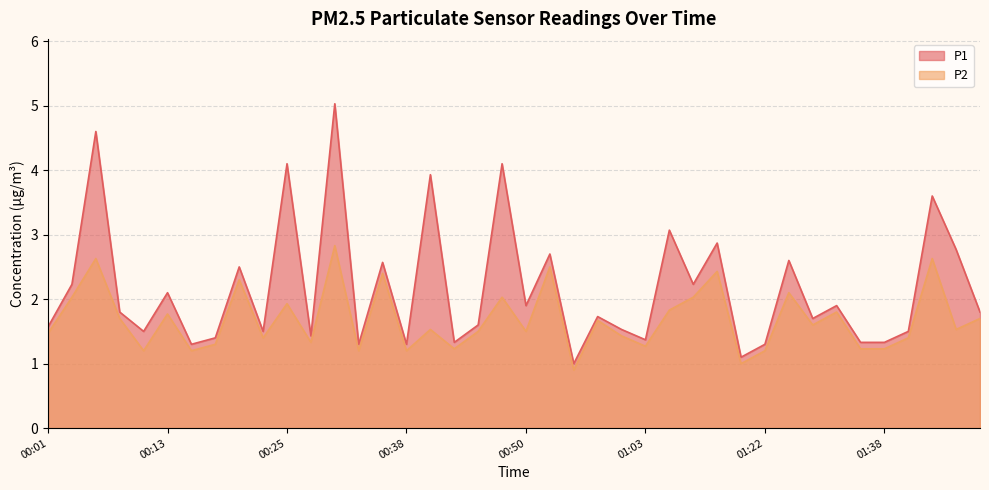

True or false: P1 has more than 2 interior local peaks.

True